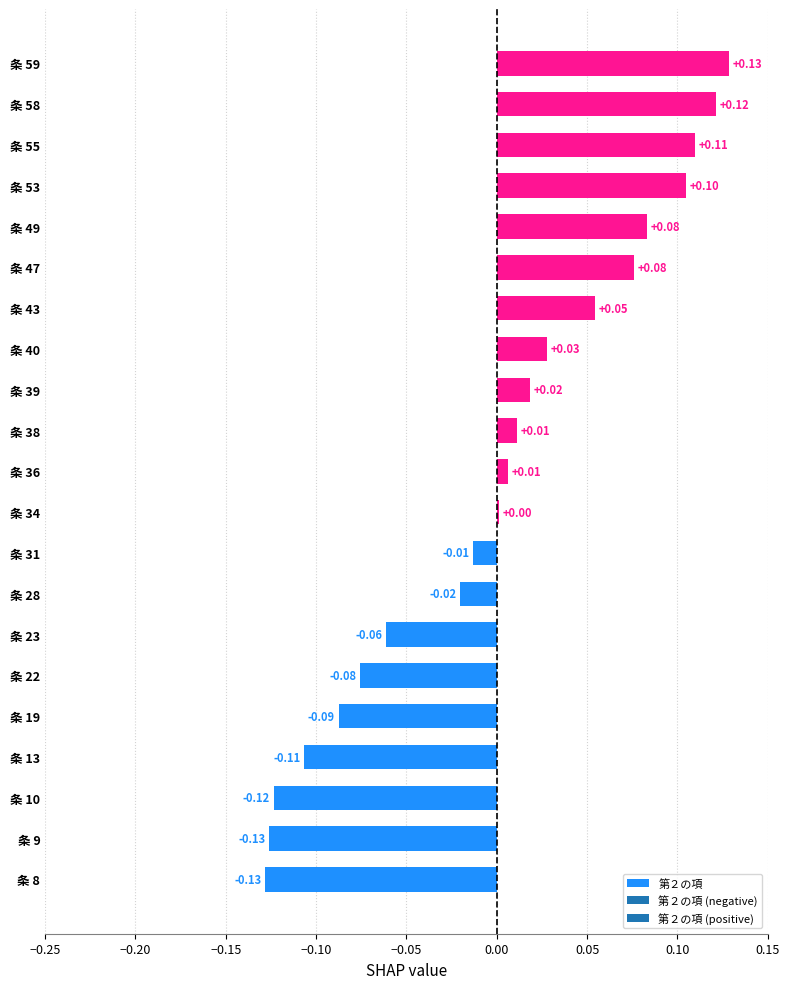

Between 条 39 and 条 55, which is larger?

条 55